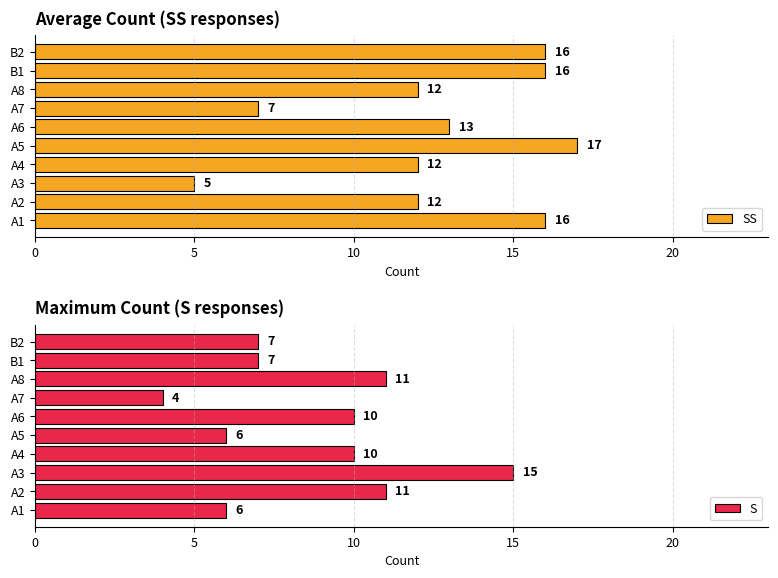

True or false: SS has a value of 7 at A8.

False